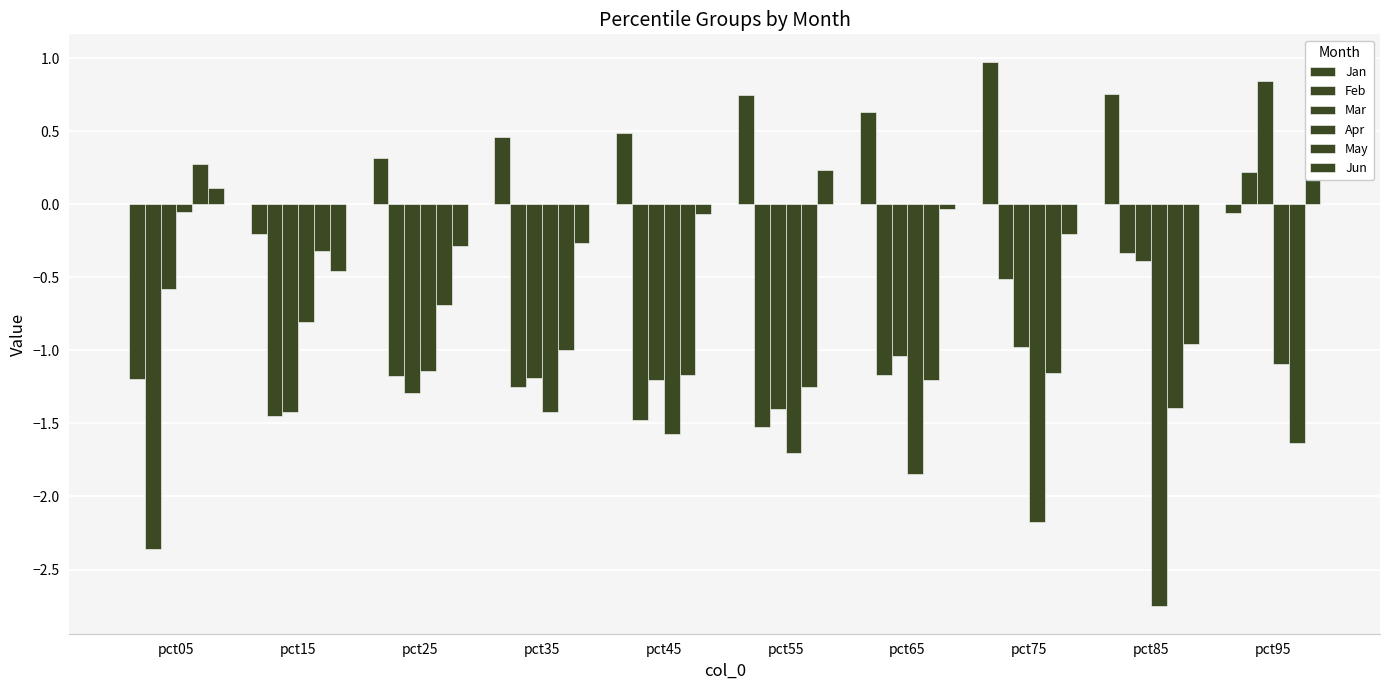

The value of May at pct75 is -1.7. True or false?

False